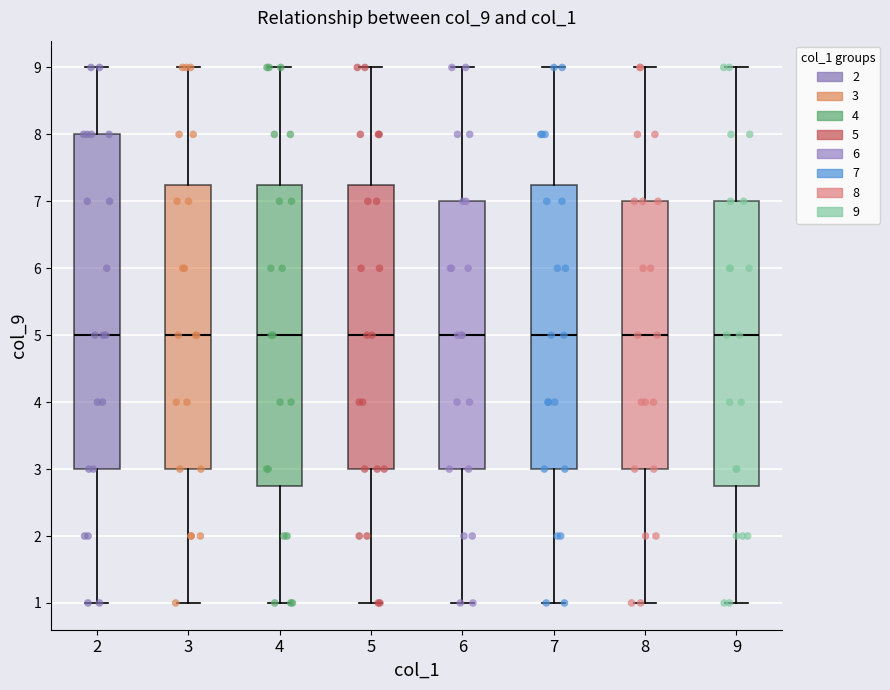

Where does the median line of the box at x = 4 sit on the y-axis? The values are not printed on the chart, so give them approximately, as read against the axis.

5.0